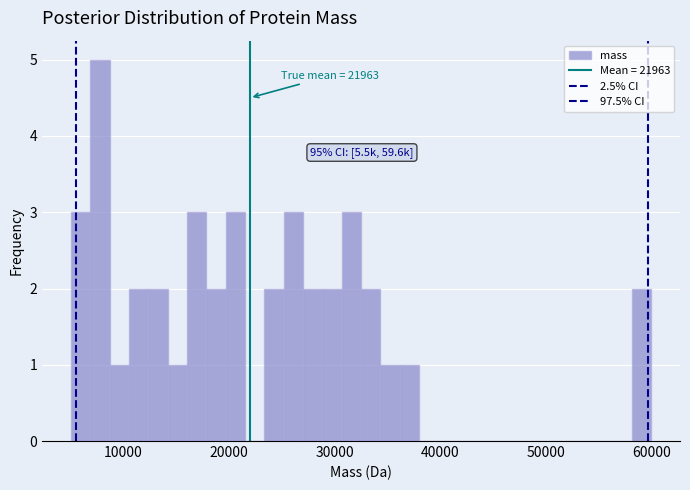

Read against the x-axis, roughly where is the centre of the tallest bar?

8000